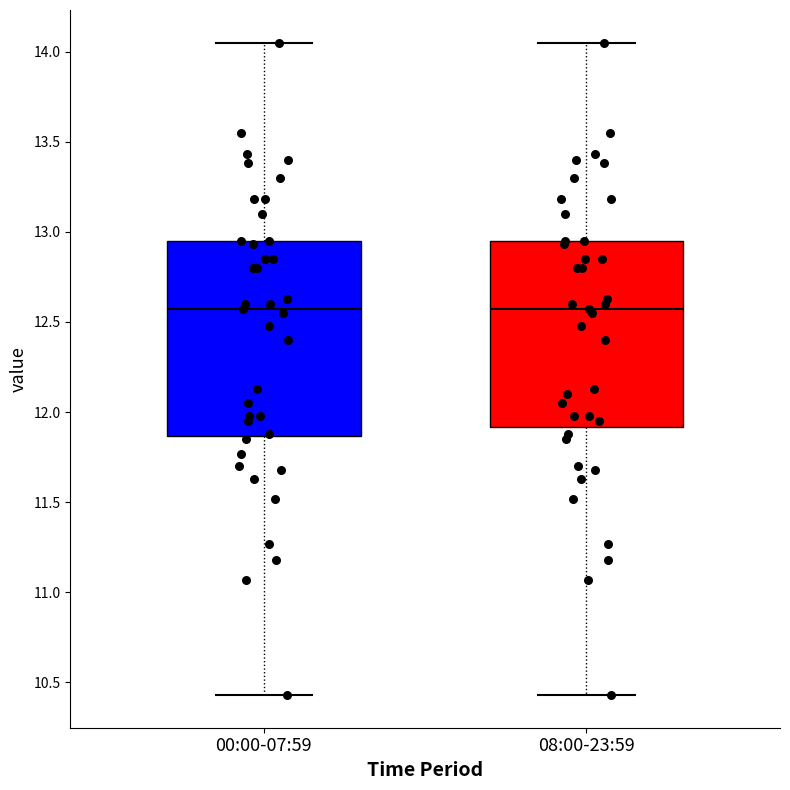

Reading left to right, transcribe this box plot: for each box, give where its median line is, the range the box spans, and where its two whiskers end, as read against the y-axis. The values are not printed on the chart, so give them approximately, as read against the axis.

00:00-07:59: median 12.55, box 11.85 to 12.95, whiskers 10.45 to 14.05
08:00-23:59: median 12.55, box 11.90 to 12.95, whiskers 10.45 to 14.05